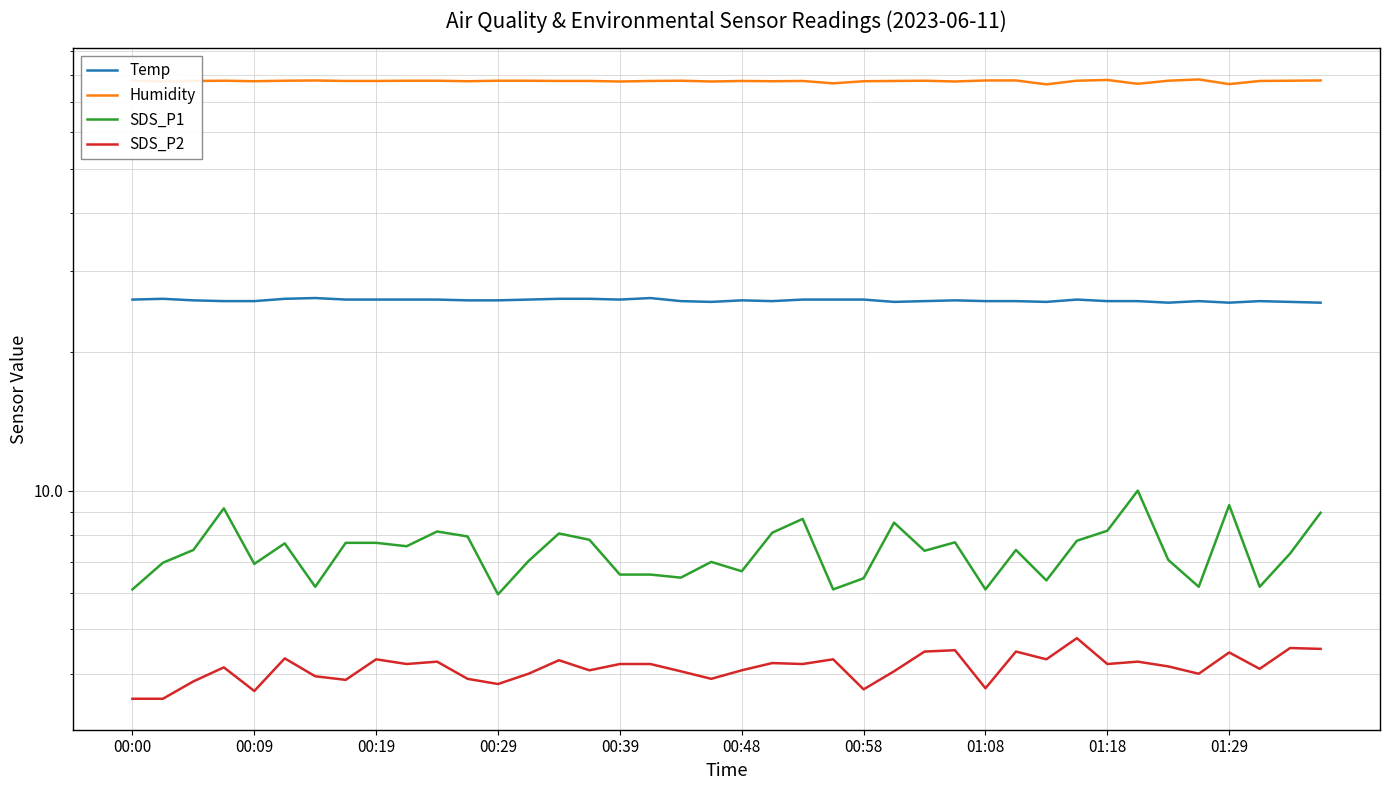

Rank the categories by Humidity value from lowest to highest.

30, 36, 33, 23, 00:09, 16, 19, 27, 00:39, 11, 21, 24, 00:19, 01:08, 01:18, 14, 15, 17, 20, 22, 25, 37, 00:00, 00:29, 00:48, 01:29, 10, 12, 13, 18, 26, 31, 34, 38, 00:58, 28, 29, 39, 32, 35